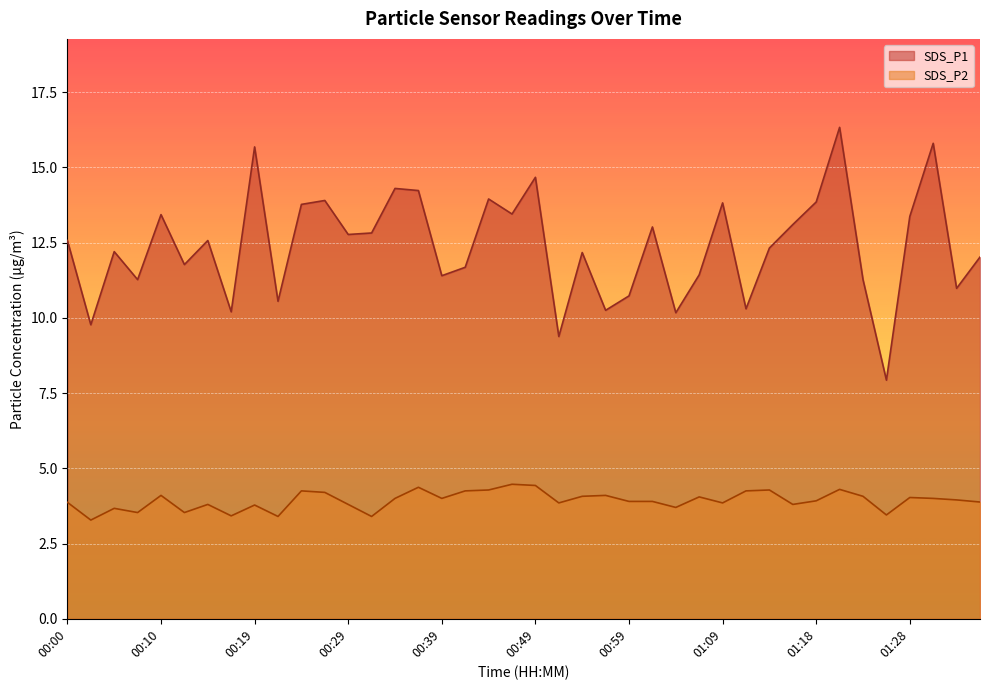

What position from the right is 01:28?

4